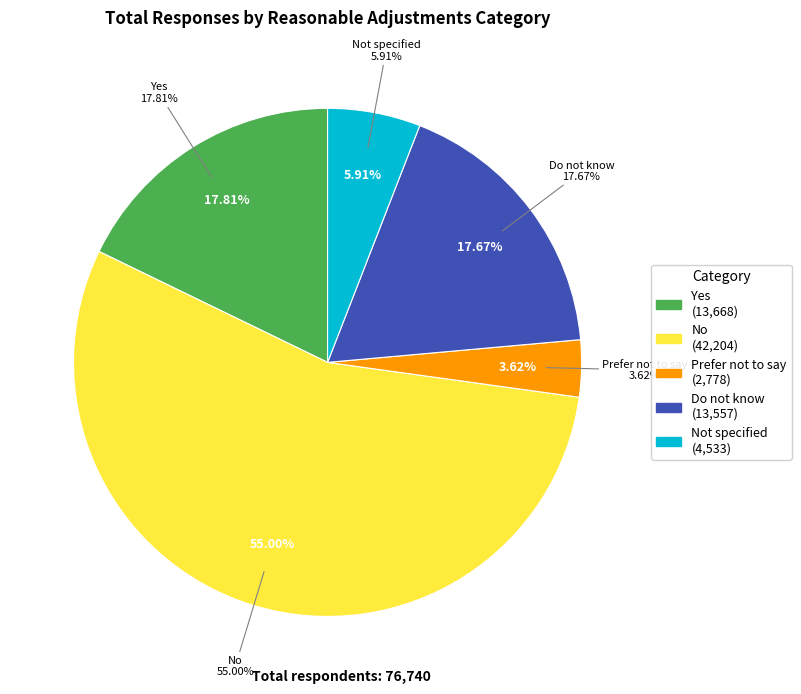

How many slices are in this pie chart?

5